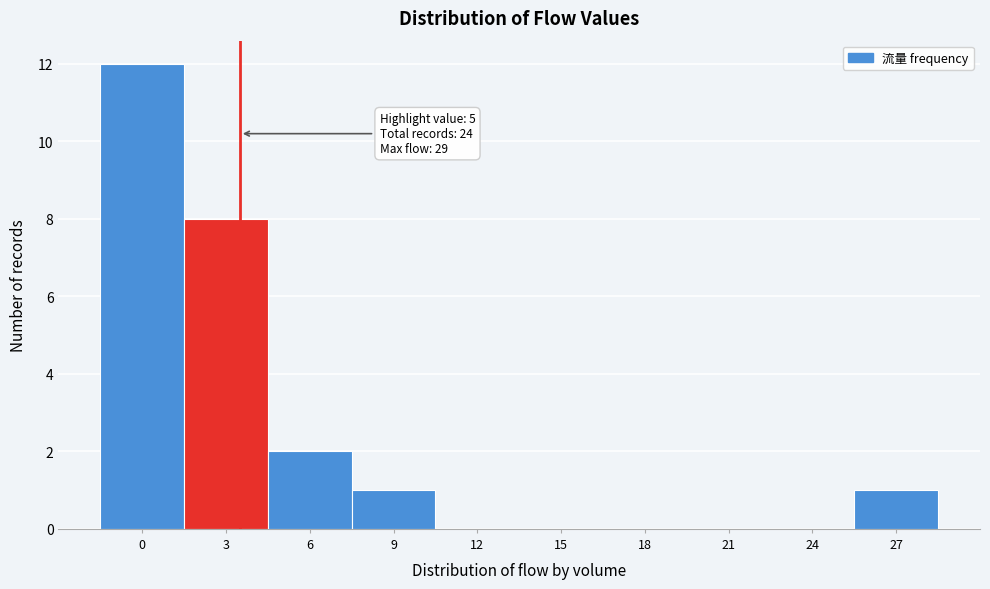

Reading left to right, list all the values displayed in this chart.

0=12	3=8	6=2	9=1	12=0	15=0	18=0	21=0	24=0	27=1